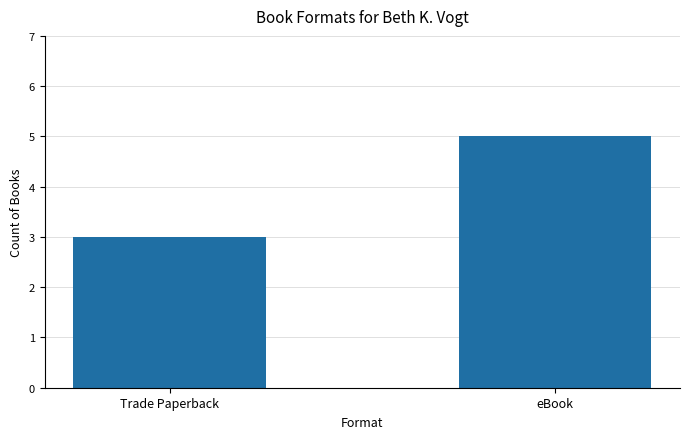

How many bars are there in total?

2